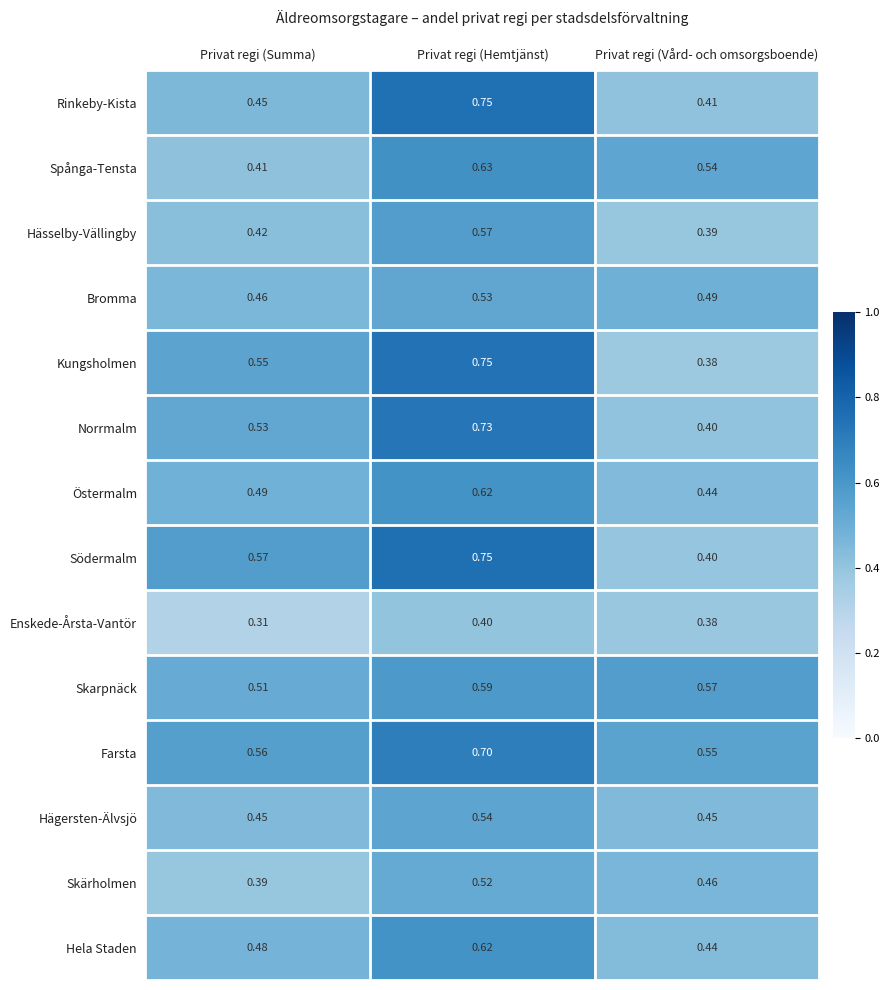

Which series has the largest total across all categories?

Farsta